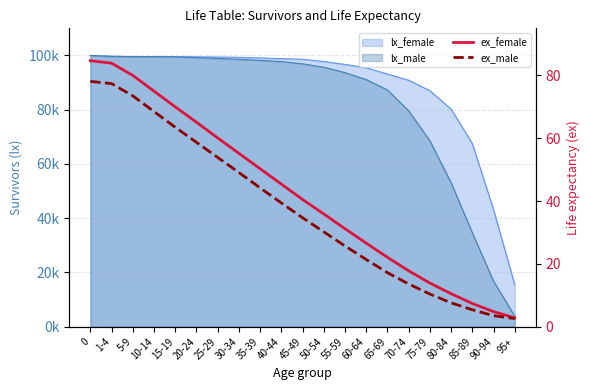

What is the difference between the ex_male values at 70-74 and 55-59?

12.1